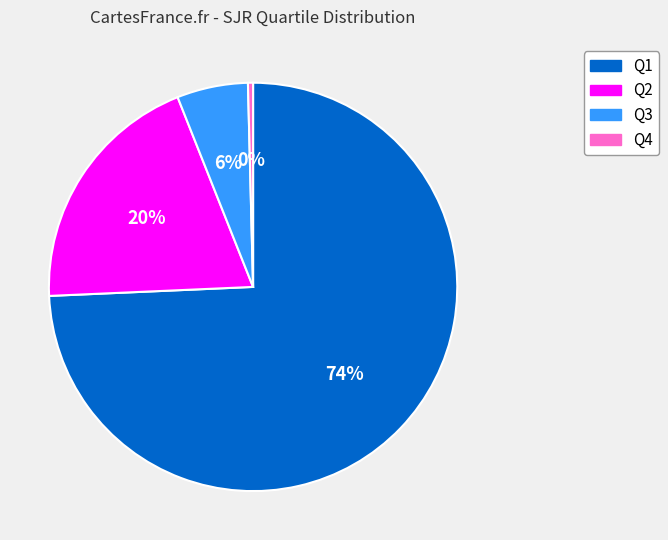

True or false: Q3 accounts for 13% of the total.

False